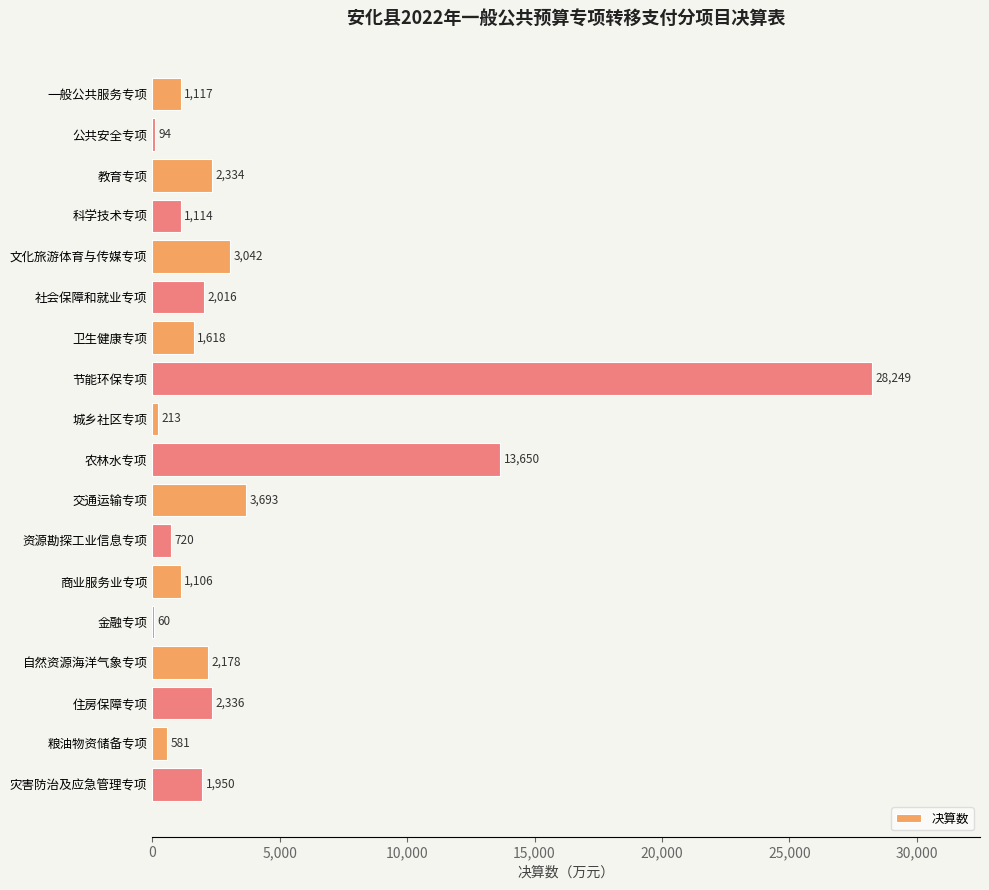

Which has a higher value, 商业服务业专项 or 灾害防治及应急管理专项?

灾害防治及应急管理专项